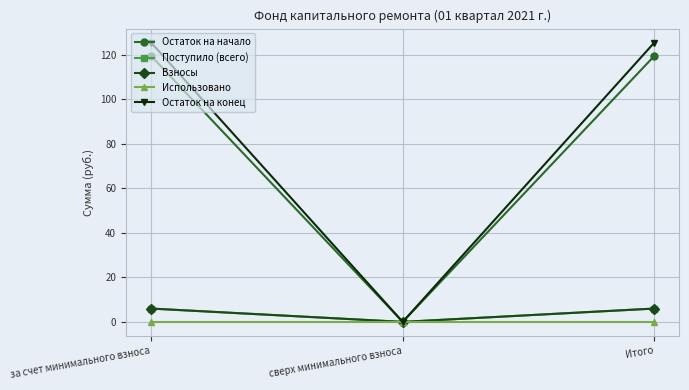

How many values in the Взносы series are below 5?

1